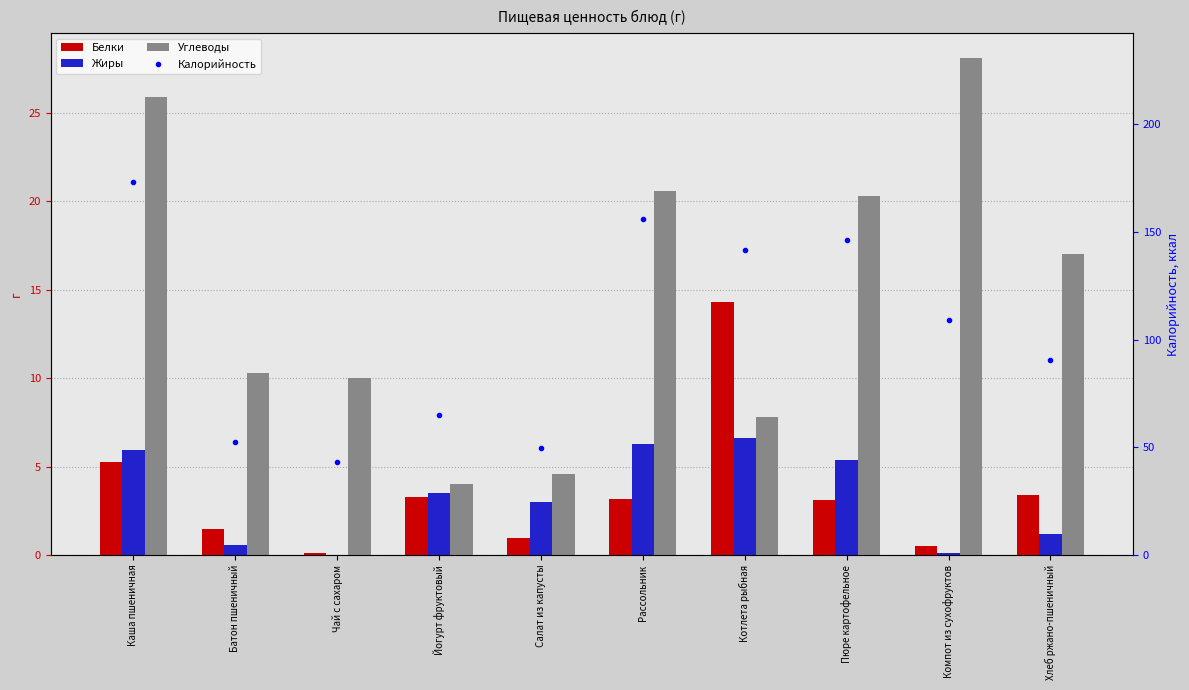

Rank the series by their maximum value, from lowest to highest.

Жиры, Белки, Углеводы, Калорийность